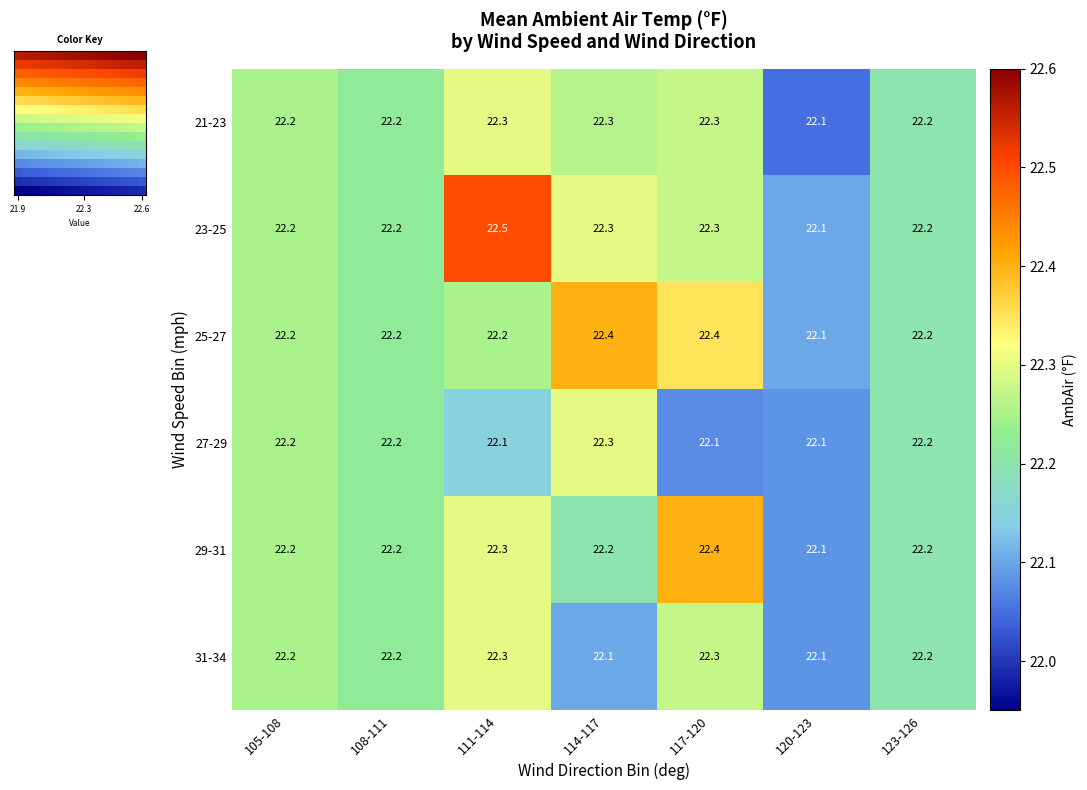

What is the maximum value for 27-29?

22.3